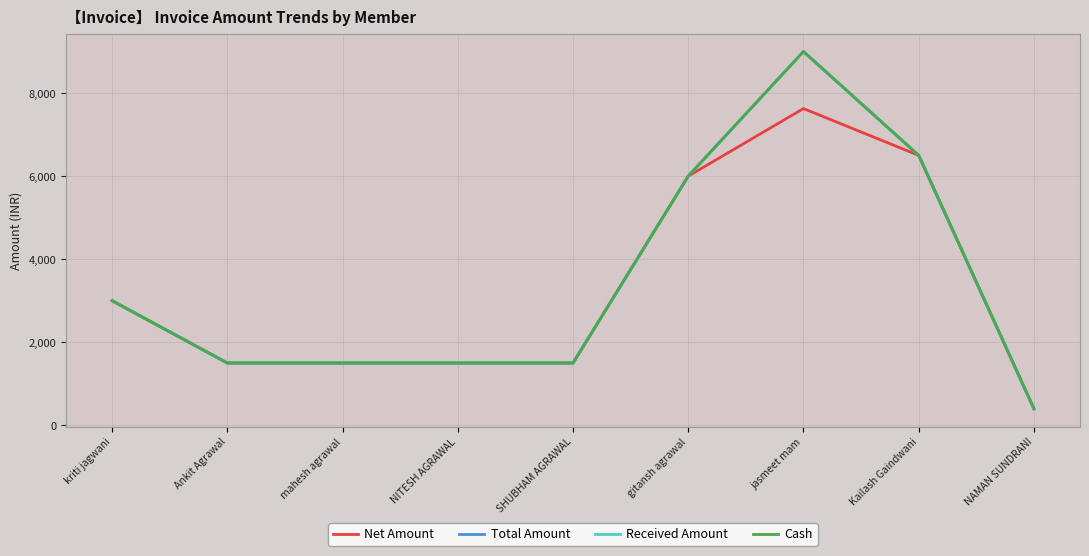

What value does the Net Amount series have at jasmeet mam?

7627.1